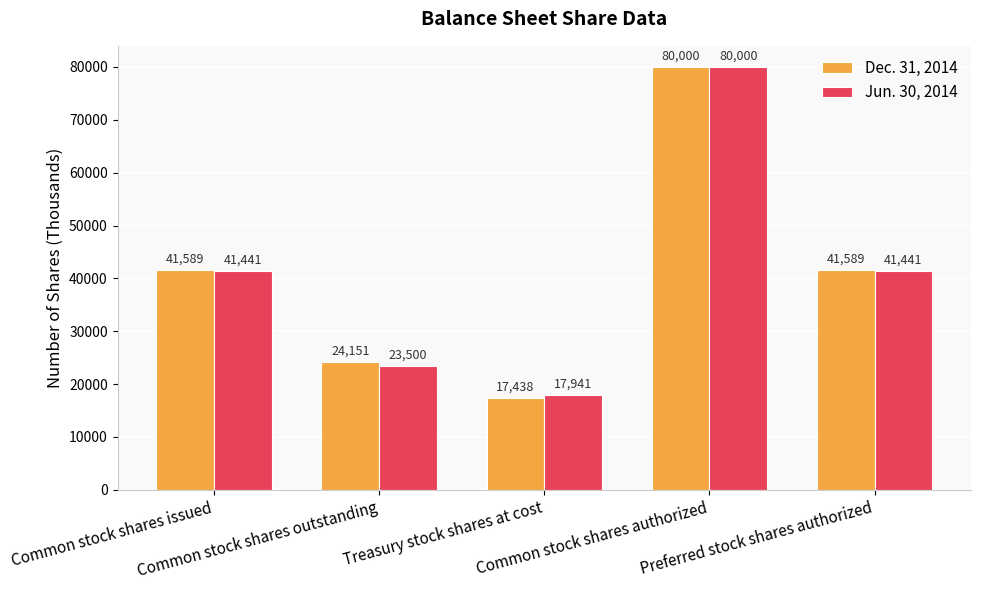

What is the label of the 3rd bar from the left?

Treasury stock shares at cost